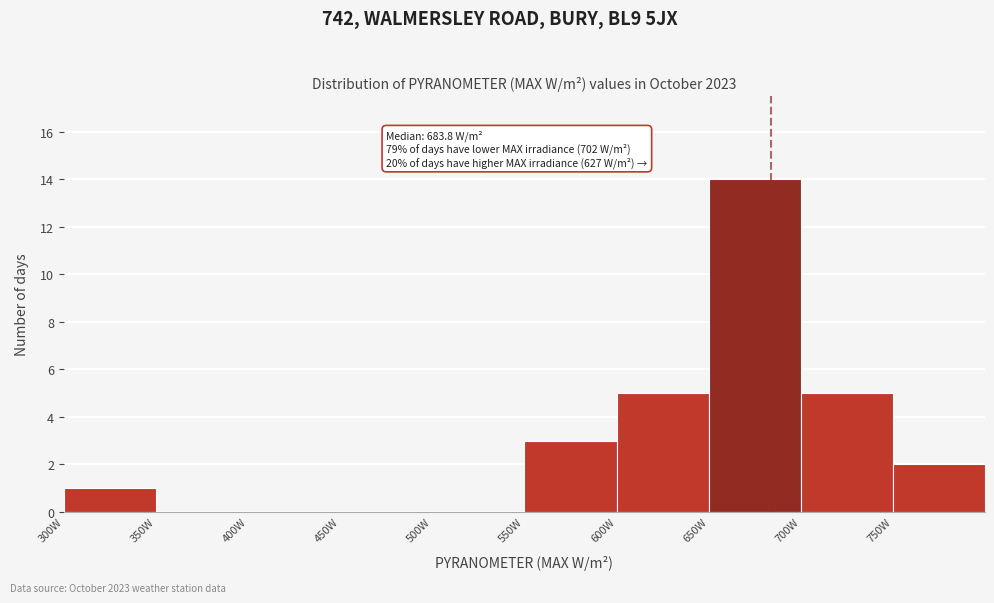

Which range on the x-axis has the tallest bar?

650 to 700